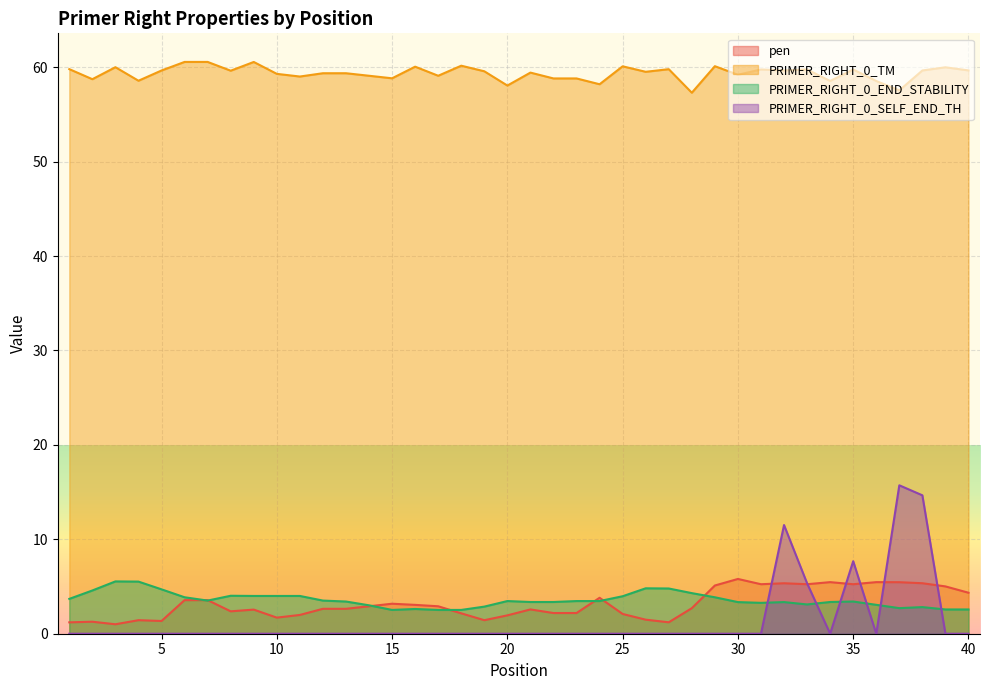

The pen series shows 0.8 at 14. True or false?

False